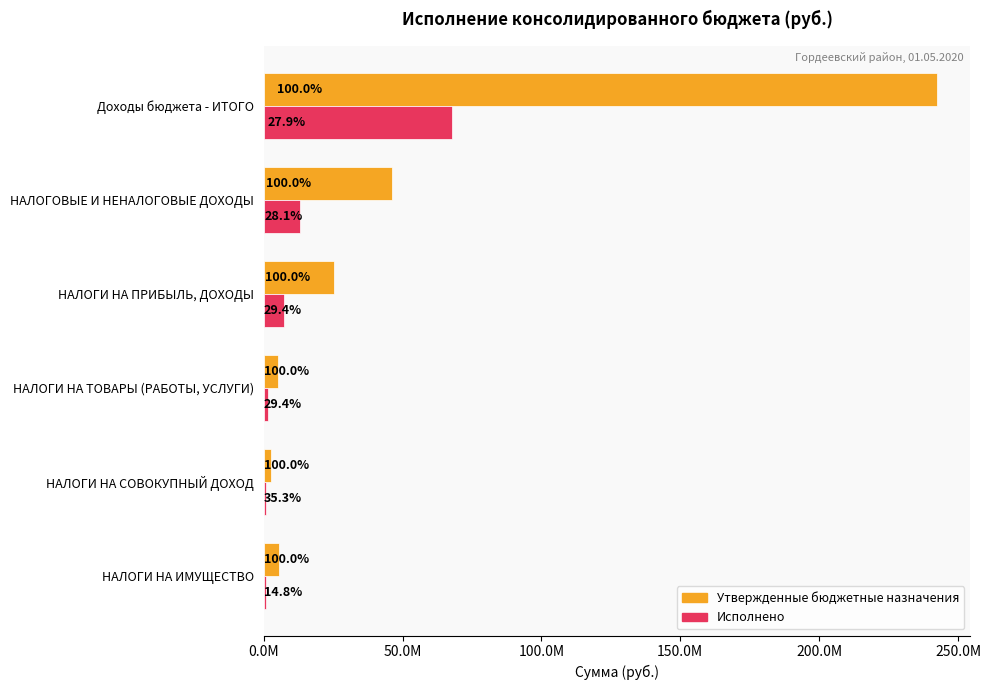

What are all the series names shown in the legend?

Утвержденные бюджетные назначения, Исполнено